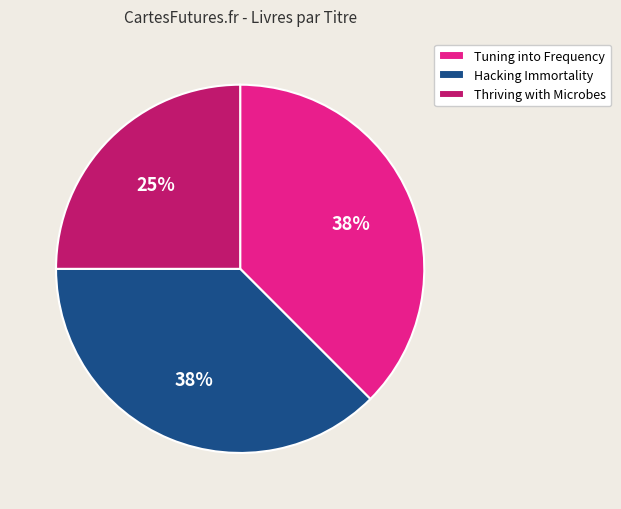

To the nearest percent, what is the average slice percentage?

33%